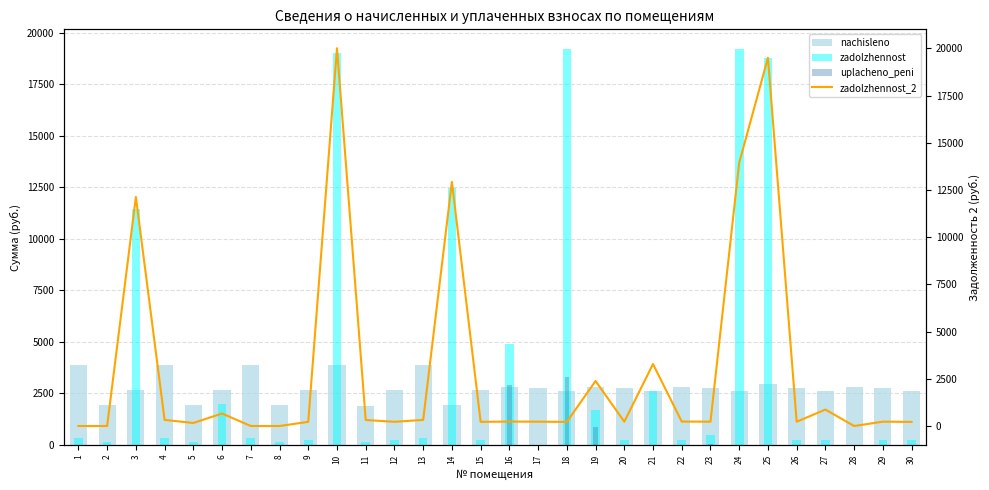

What are all the series names shown in the legend?

nachisleno, zadolzhennost, uplacheno_peni, zadolzhennost_2